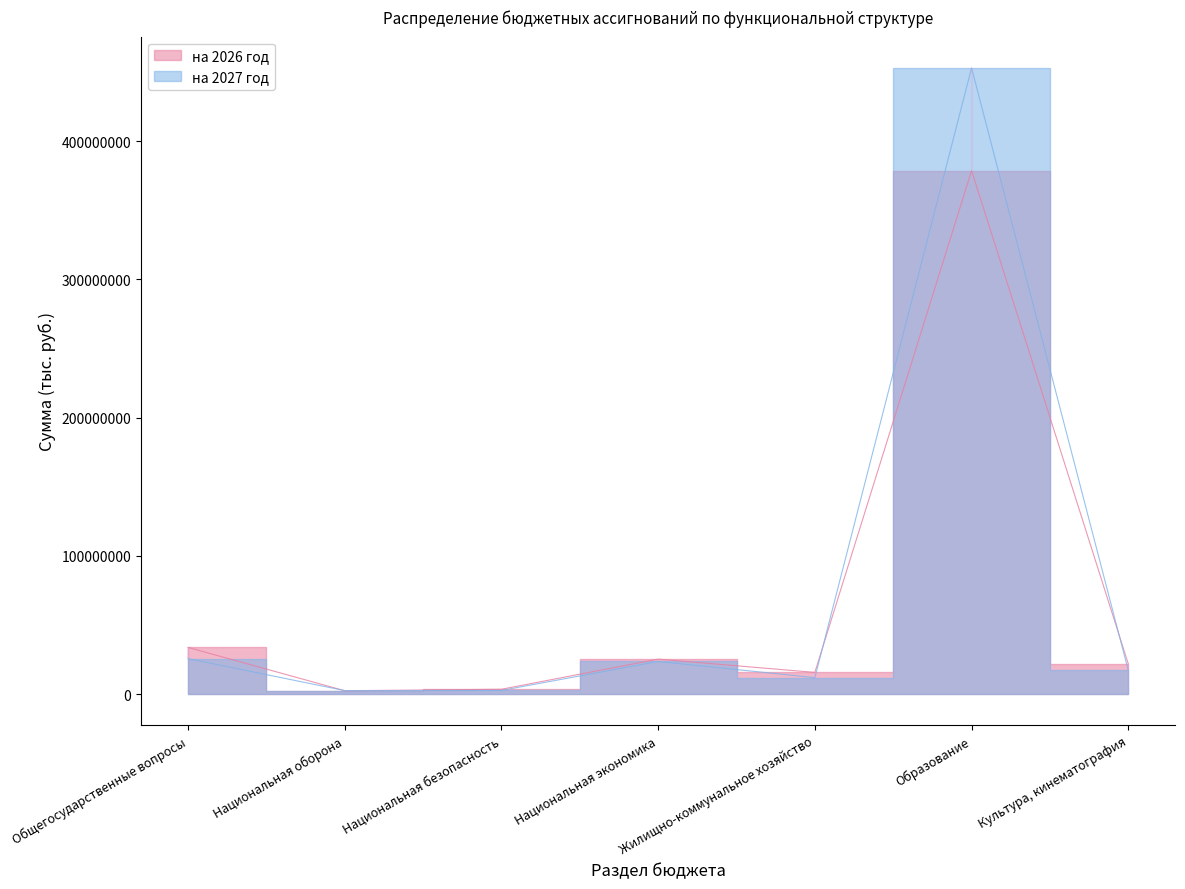

Rank the categories by на 2027 год value from lowest to highest.

Национальная оборона, Национальная безопасность, Жилищно-коммунальное хозяйство, Культура, кинематография, Национальная экономика, Общегосударственные вопросы, Образование